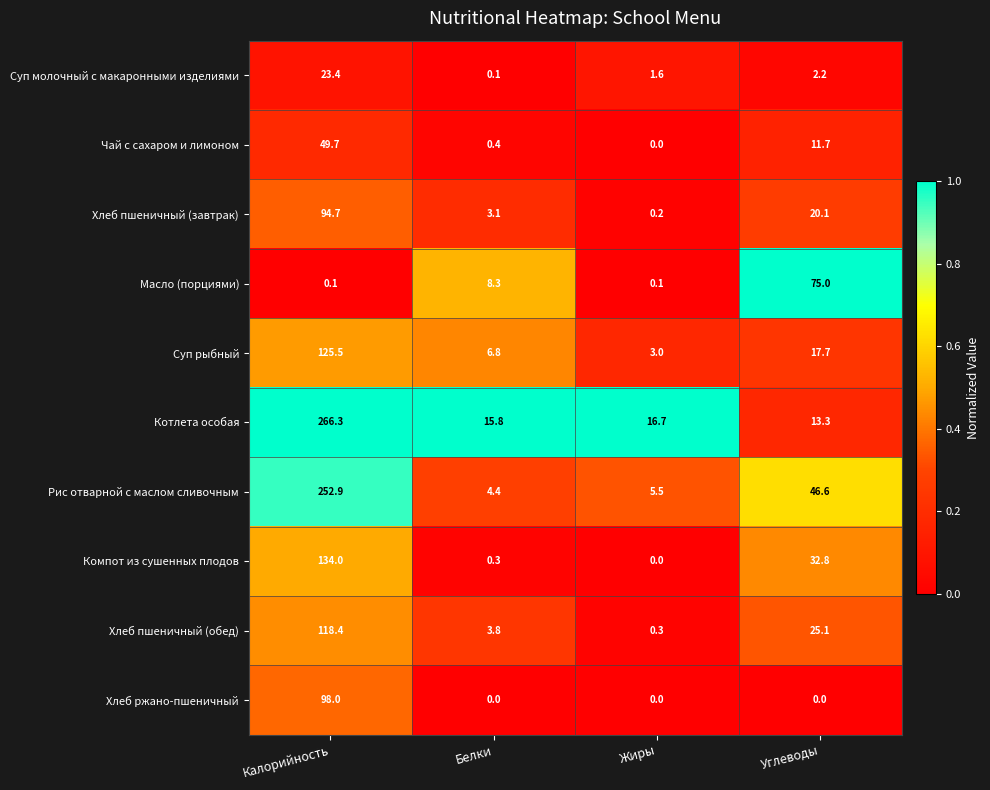

Which series changed the most between Белки and Углеводы?

Масло (порциями)